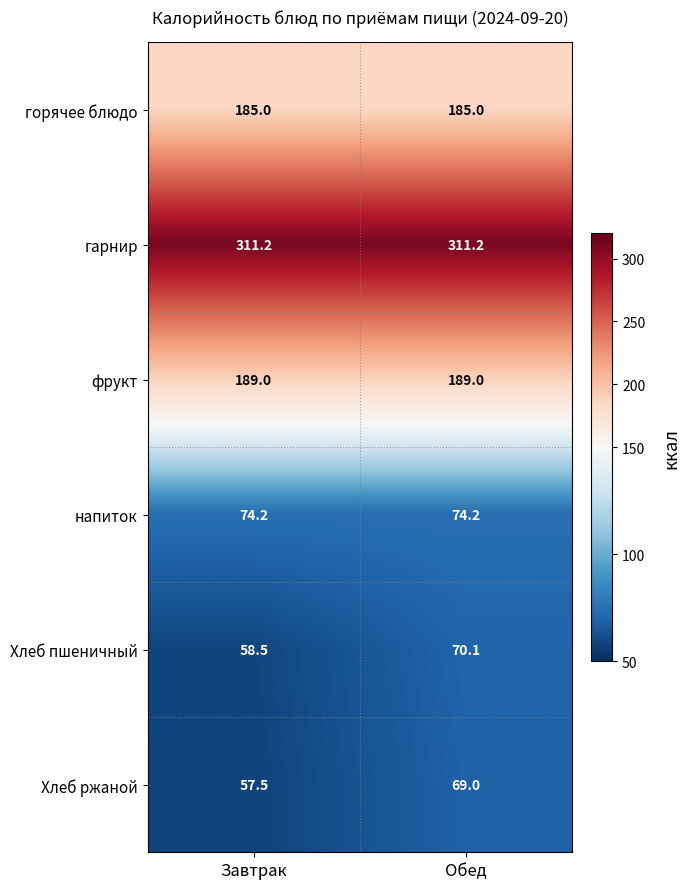

List the series in order of their peak value, lowest first.

Хлеб ржаной, Хлеб пшеничный, напиток, горячее блюдо, фрукт, гарнир